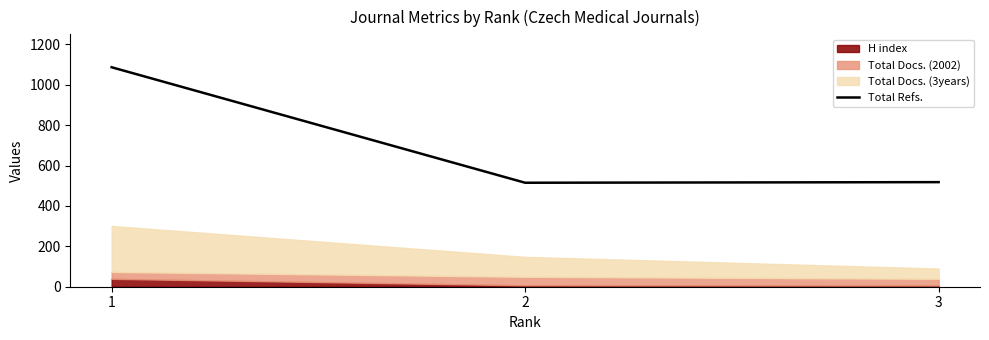

Does the chart display data point markers on the line(s)?

No